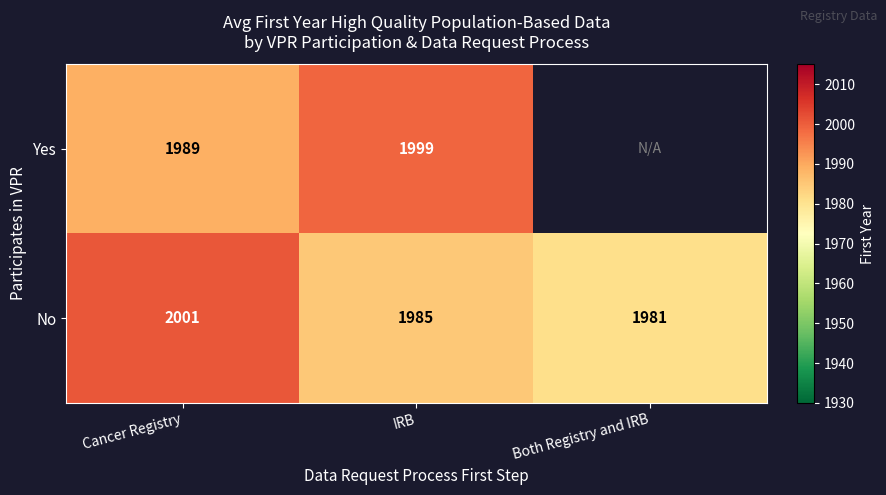

Is it true that Yes equals 728 at Cancer Registry?

False